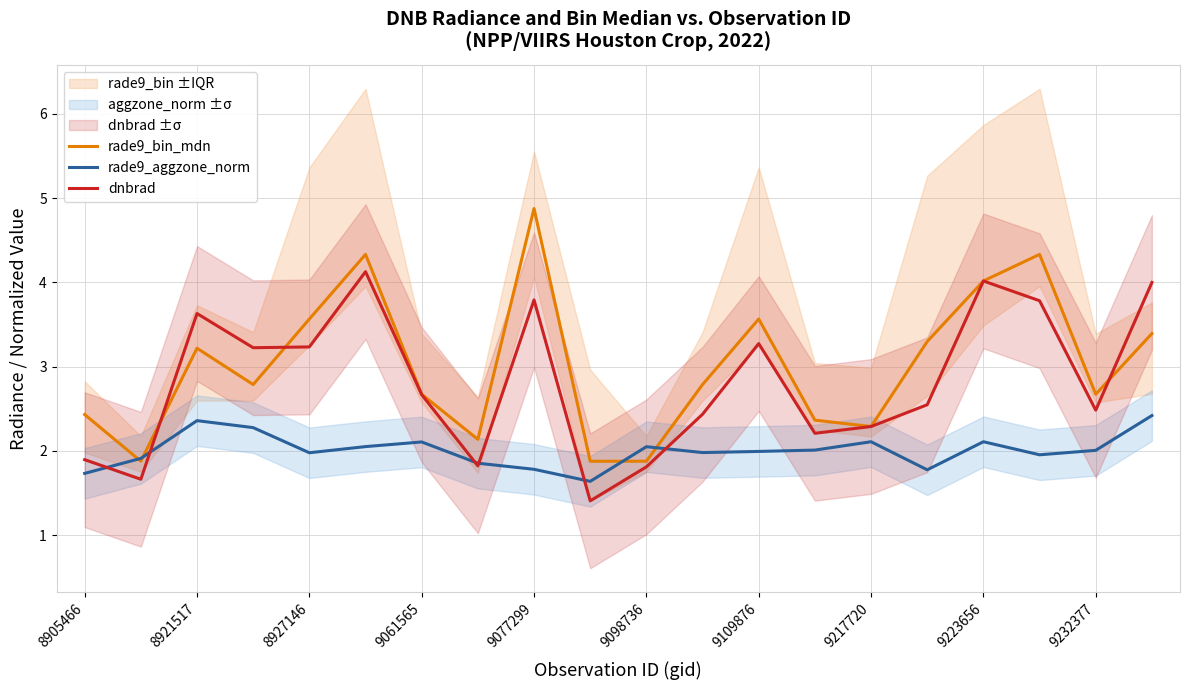

The dnbrad series shows 2.7 at 9061565. True or false?

True